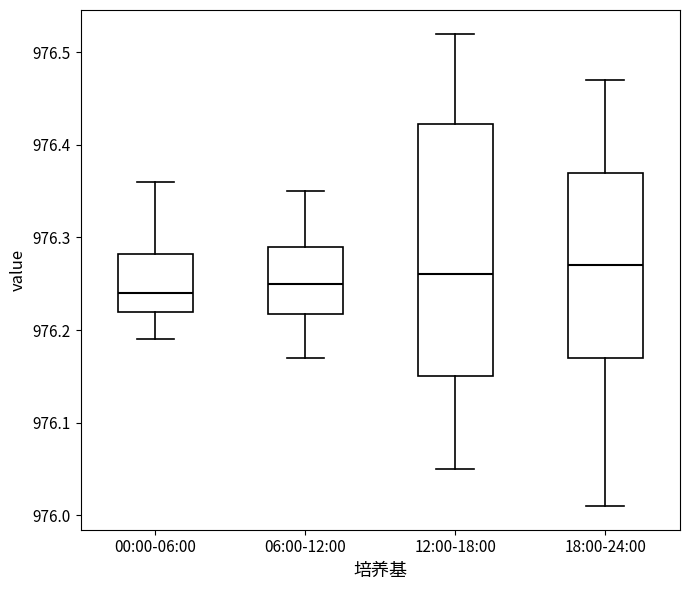

Which box is the tallest, from its lower edge to its upper edge?

12:00-18:00